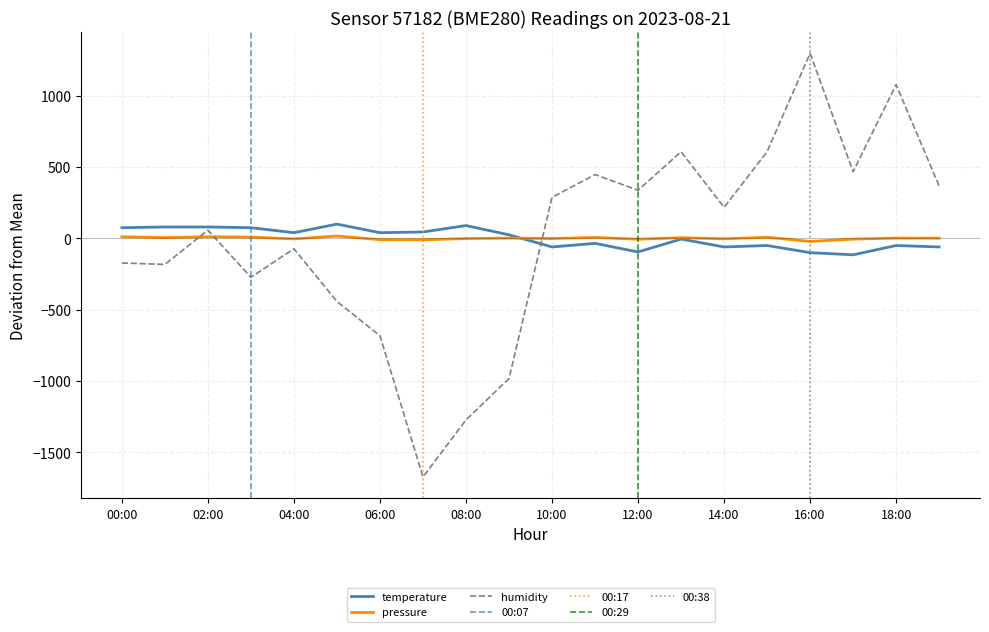

Rank the series by their maximum value, from highest to lowest.

humidity, temperature, pressure